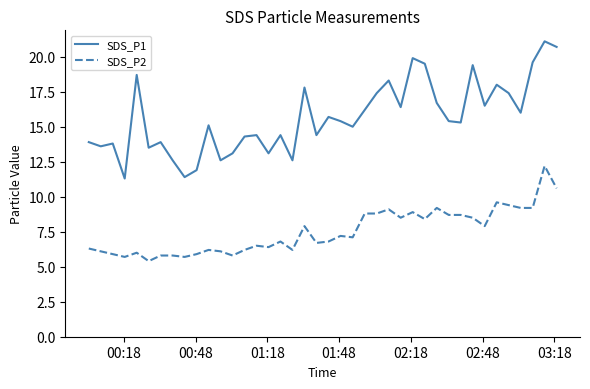

Which series has the largest total across all categories?

SDS_P1